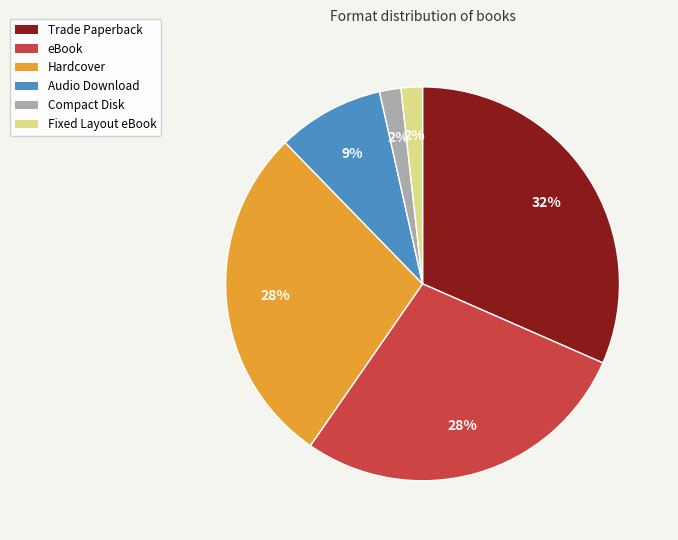

Approximately how many times larger is the value at Trade Paperback compared to Hardcover?

1.1